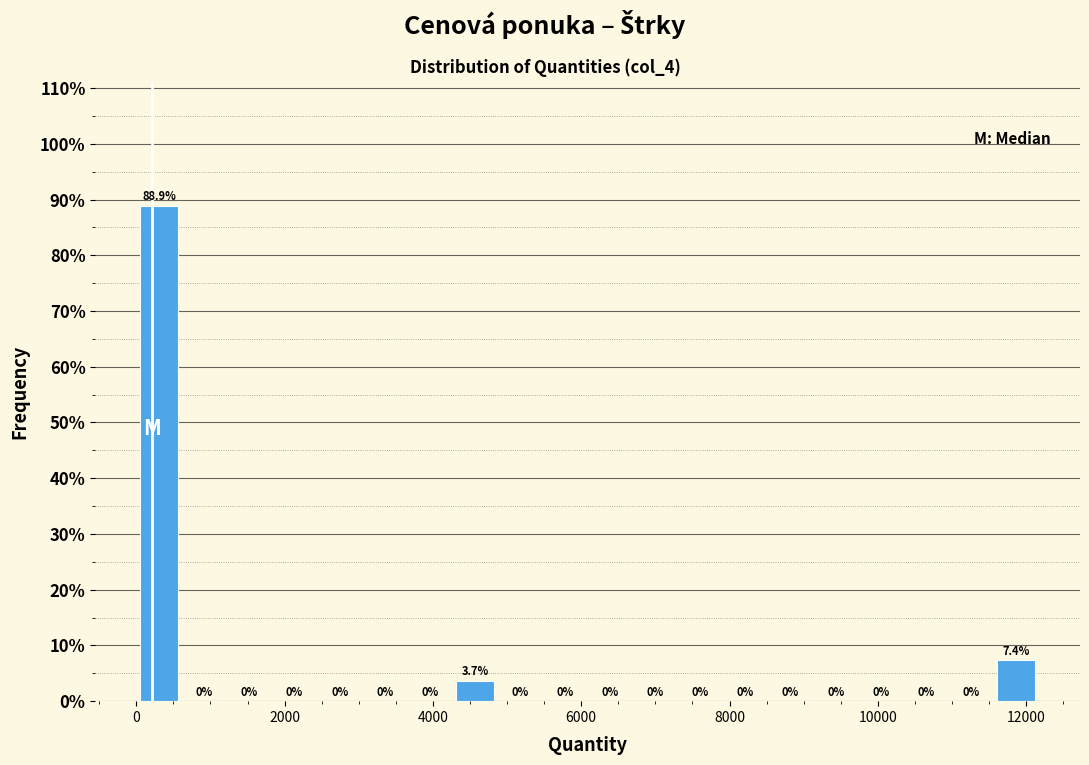

Read against the x-axis, roughly where is the centre of the tallest bar?

400